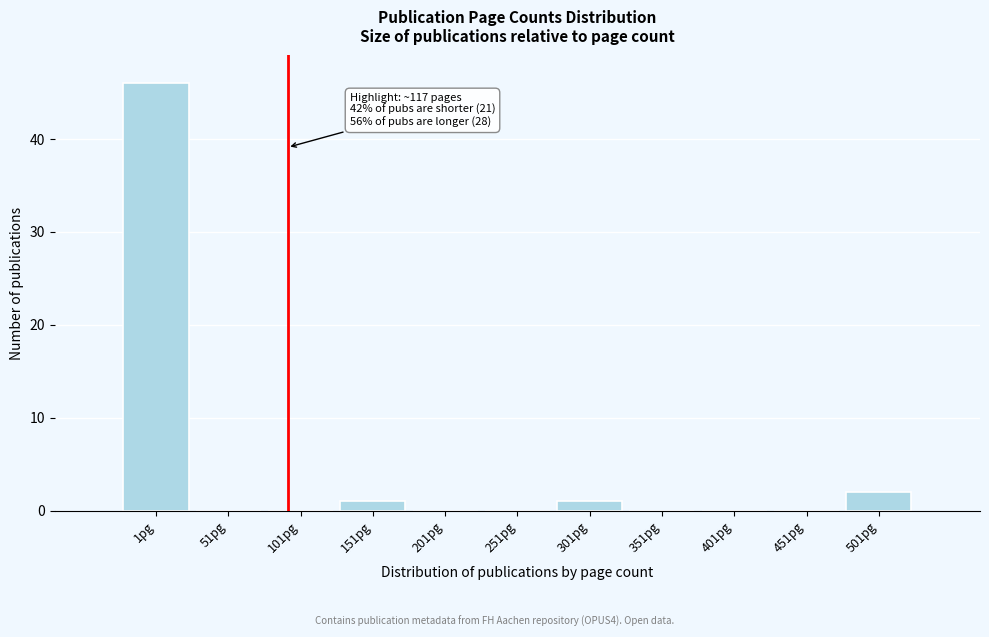

Reading left to right, list all the values displayed in this chart.

1pg=46	51pg=0	101pg=0	151pg=1	201pg=0	251pg=0	301pg=1	351pg=0	401pg=0	451pg=0	501pg=2